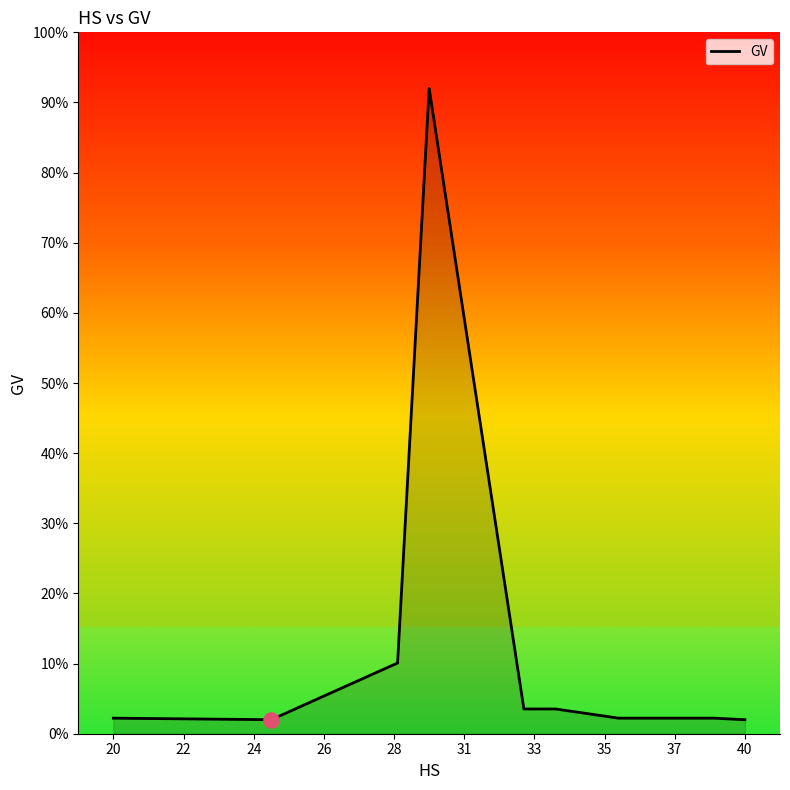

What is the maximum value shown in the chart?

92.0